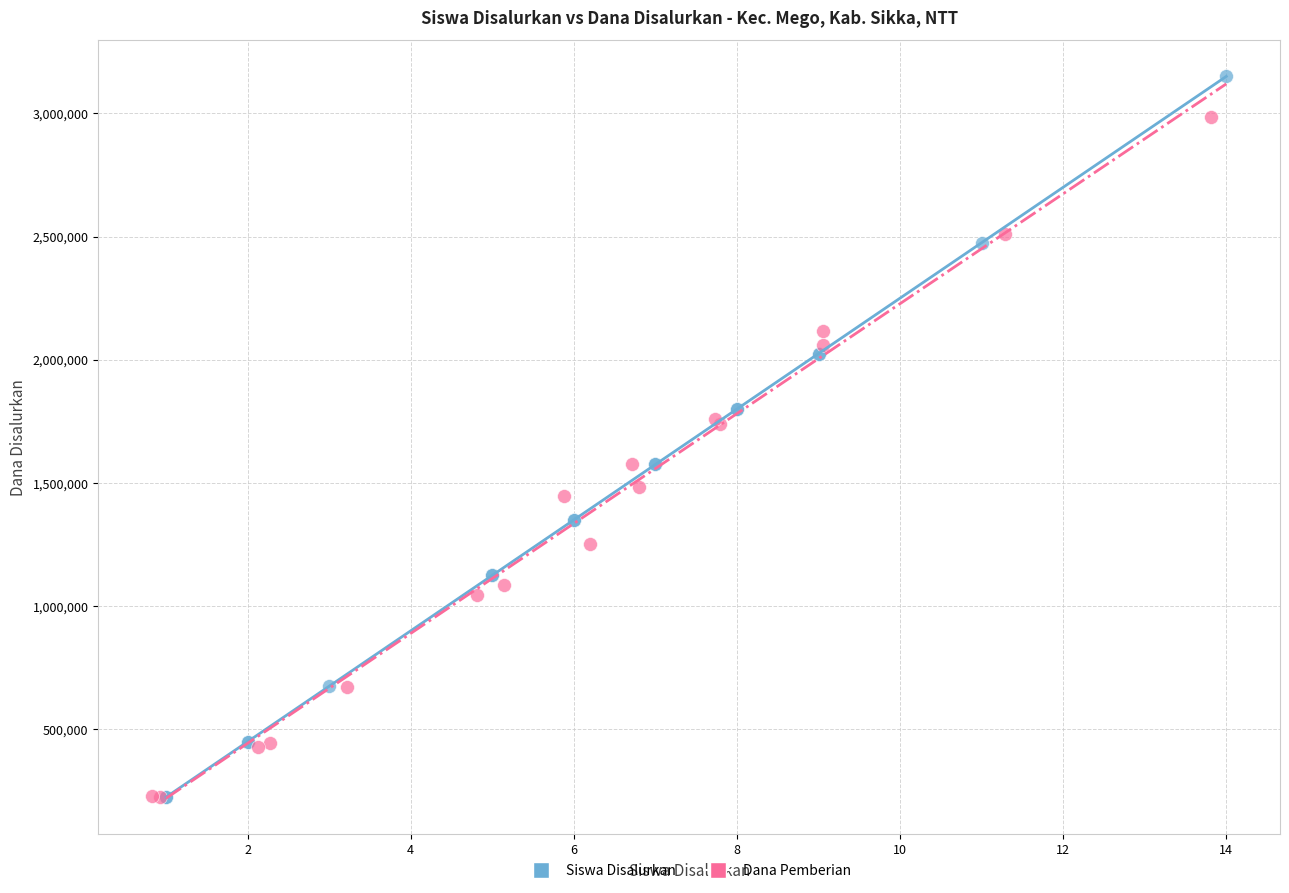

Which series reaches the maximum Y coordinate?

Siswa Disalurkan